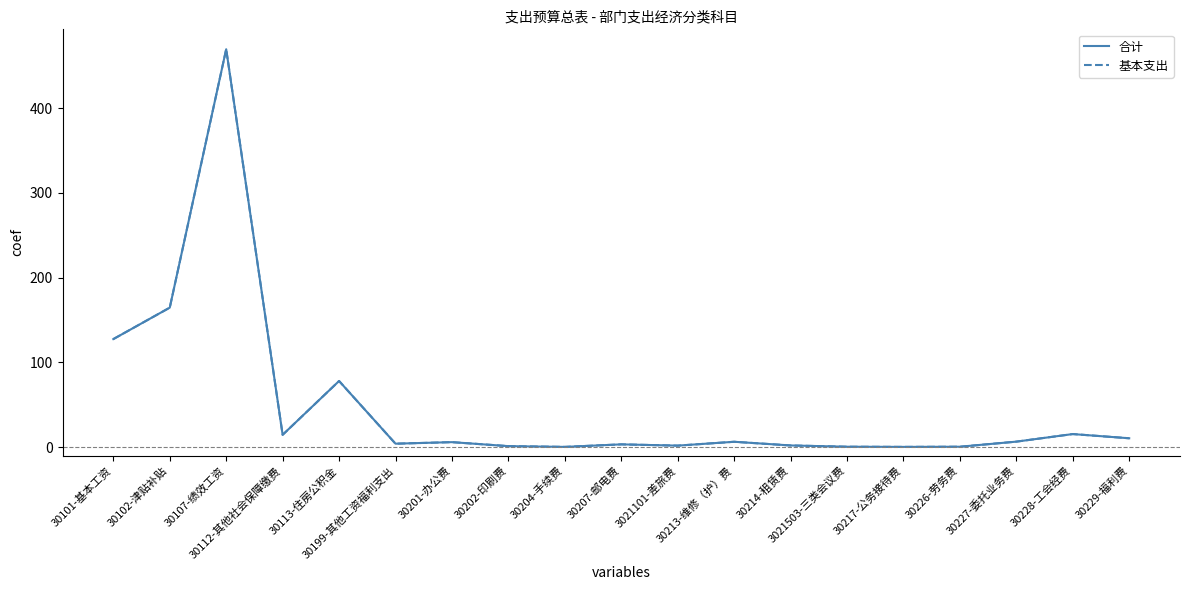

Does the chart have visible grid lines?

No